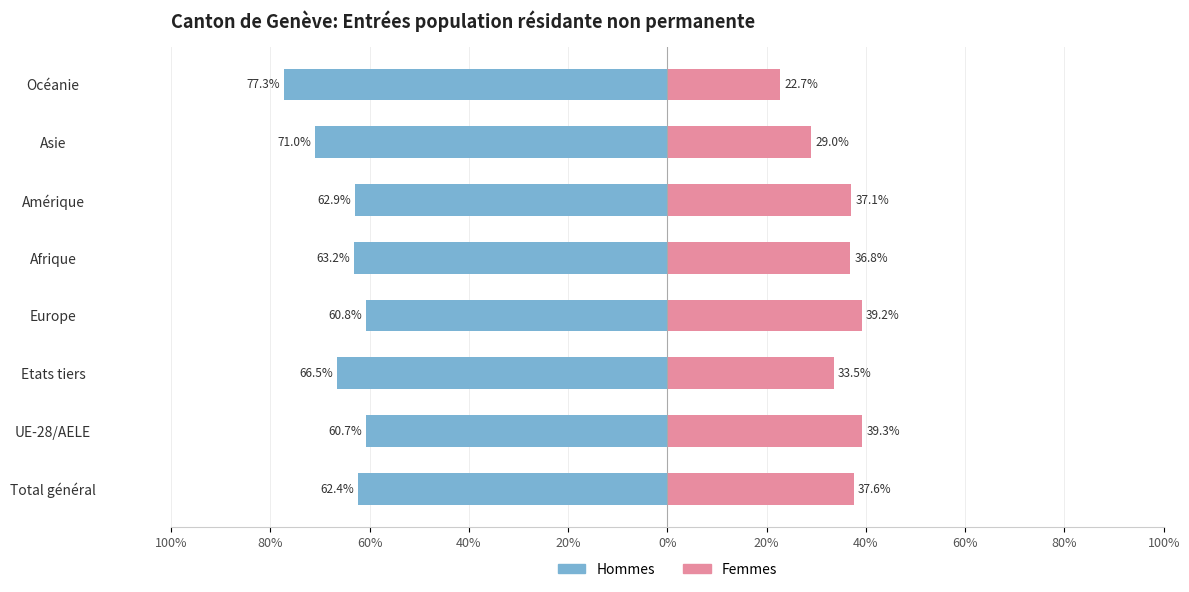

How many bars are there in each group?

2